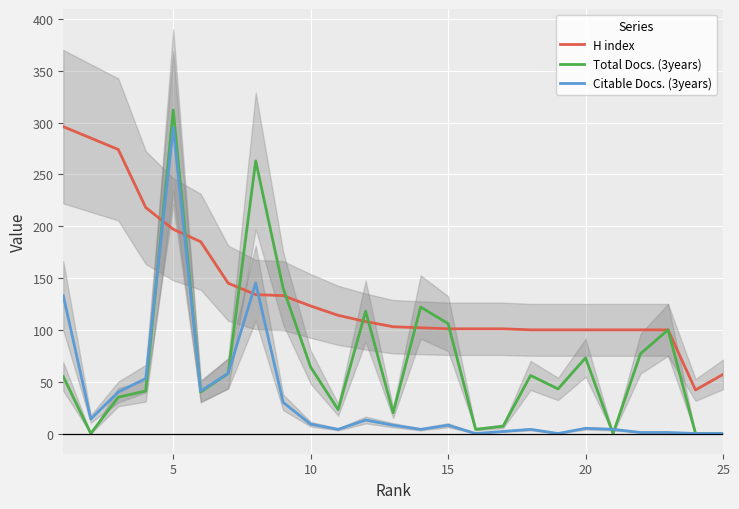

How many values in Citable Docs. (3years) are above zero?

21